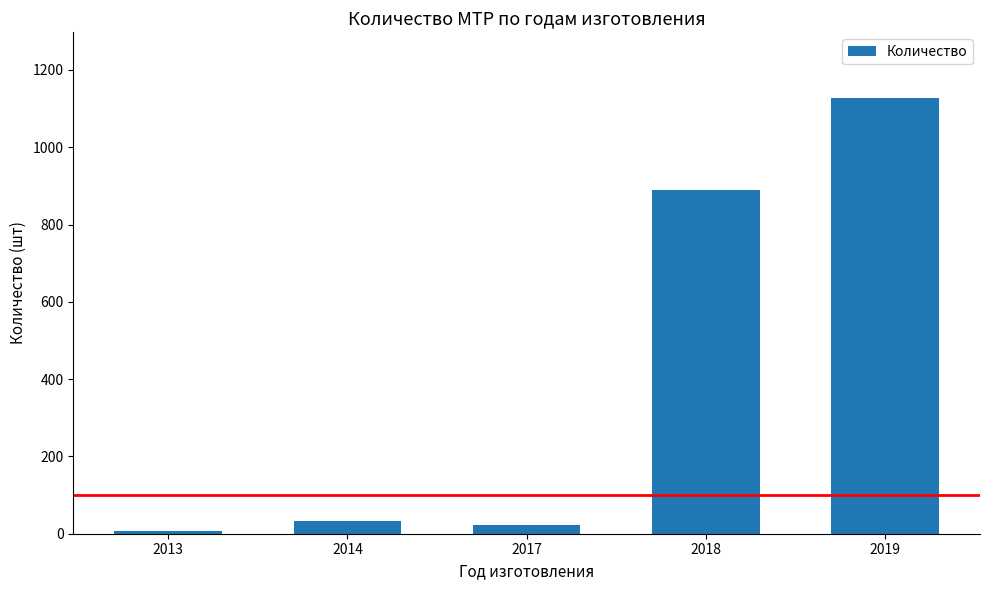

How many data points does each series have?

5